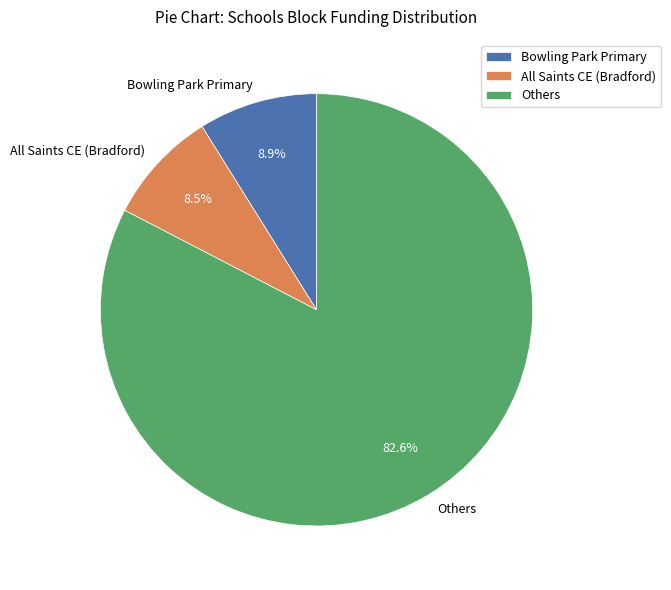

Do Bowling Park Primary and Others together represent more than half of the pie?

Yes